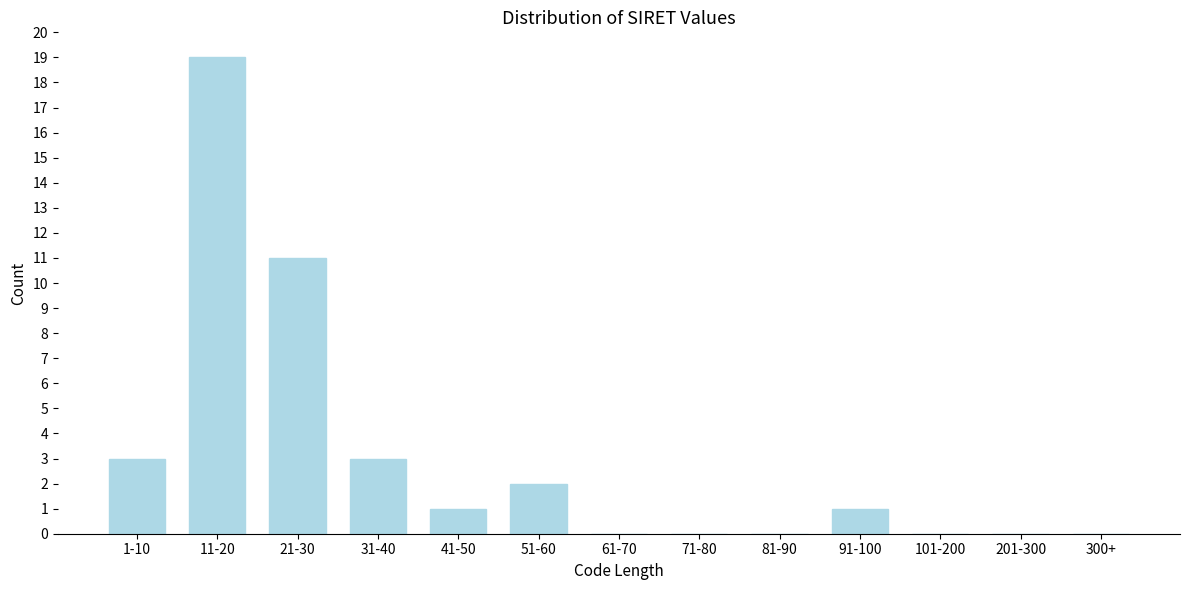

Reading left to right, extract all data points from this chart.

1-10=3	11-20=19	21-30=11	31-40=3	41-50=1	51-60=2	61-70=0	71-80=0	81-90=0	91-100=1	101-200=0	201-300=0	300+=0